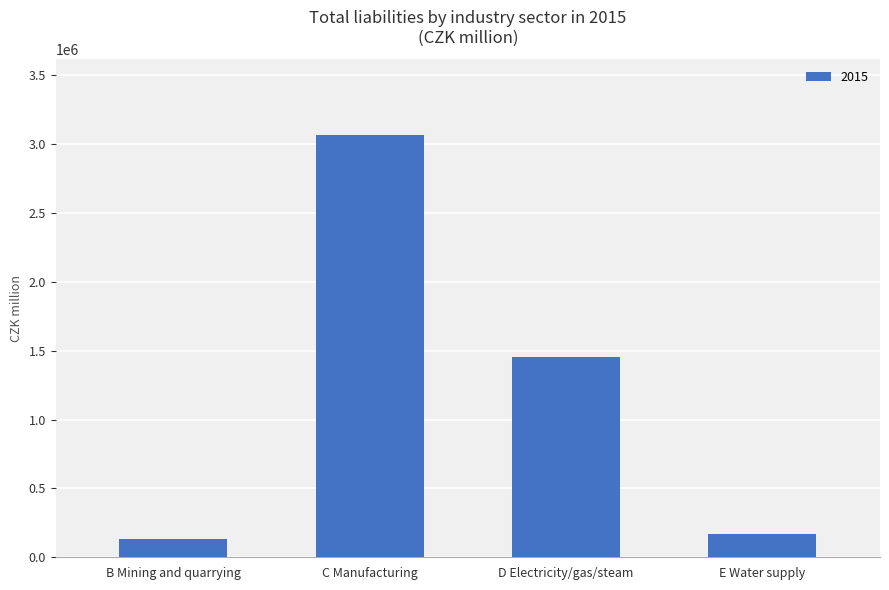

Are the bars horizontal?

No